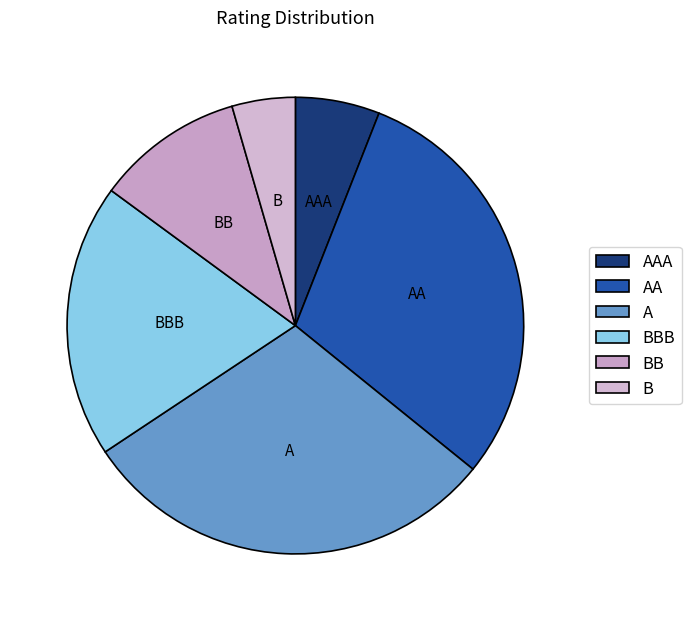

Do BBB and AA together represent more than half of the pie?

No